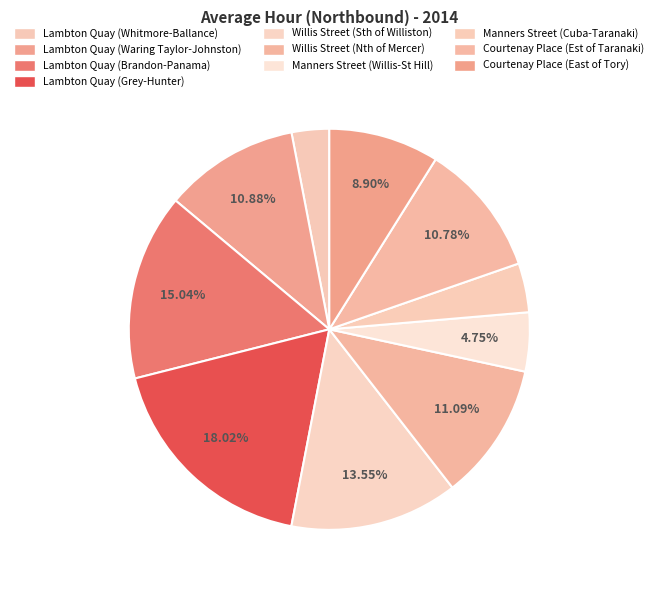

Does Lambton Quay (Grey-Hunter) account for over 50% of the chart?

No